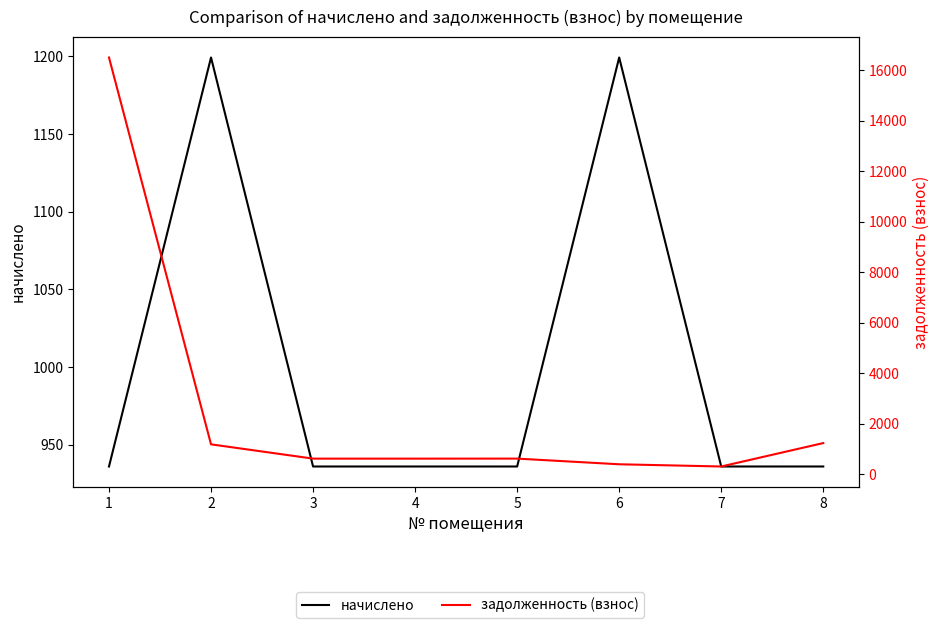

What is the sum of all задолженность (взнос) values?

21504.0